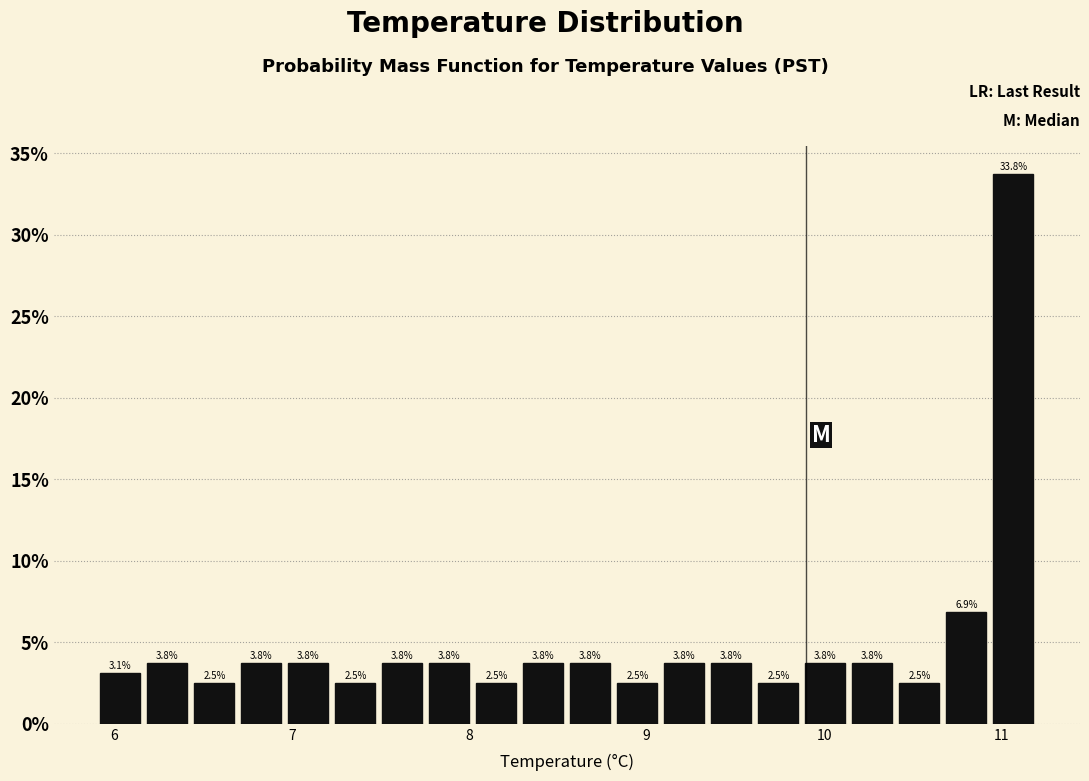

Around what value on the x-axis is the tallest bar? Give the approximate position of its centre, as read against the axis.

11.1